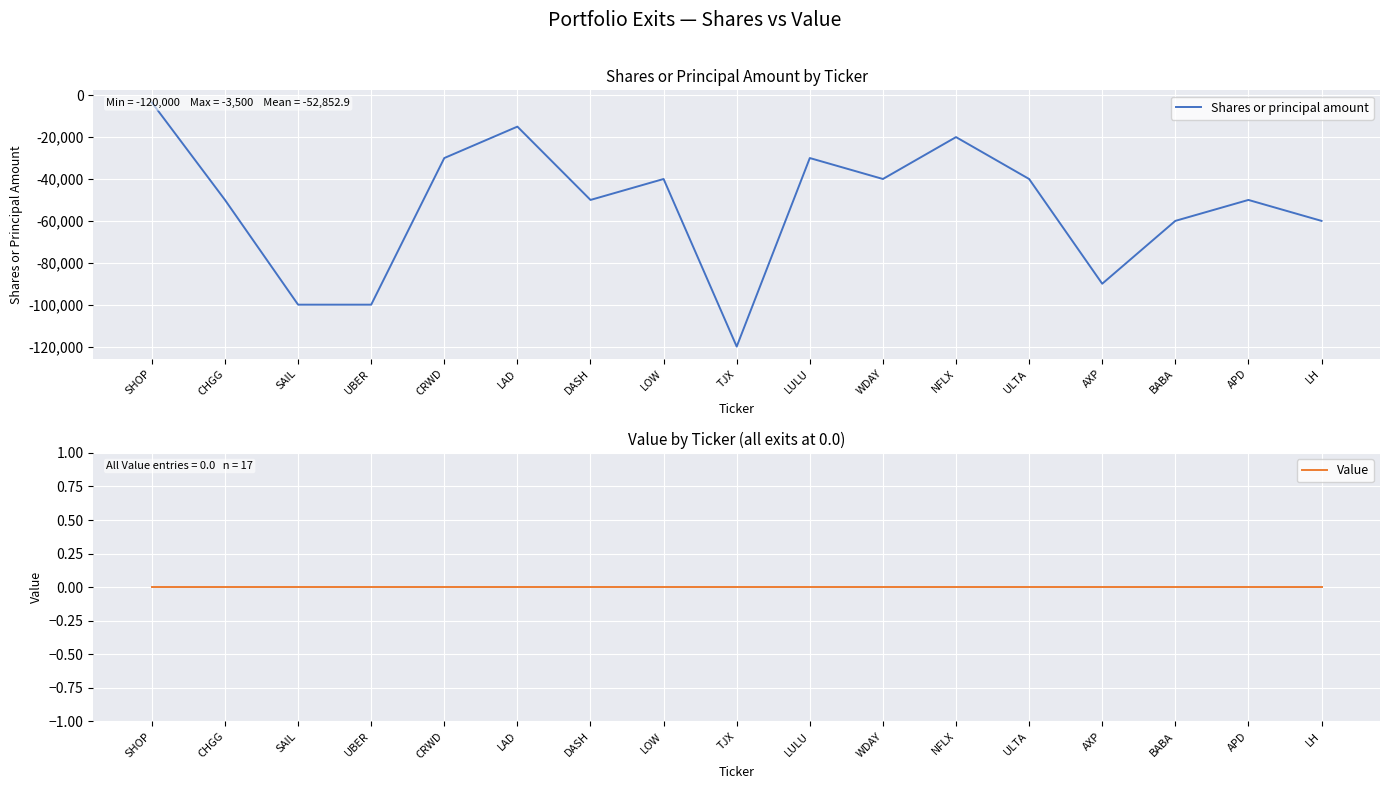

What is the total value across all series at SAIL?

-100000